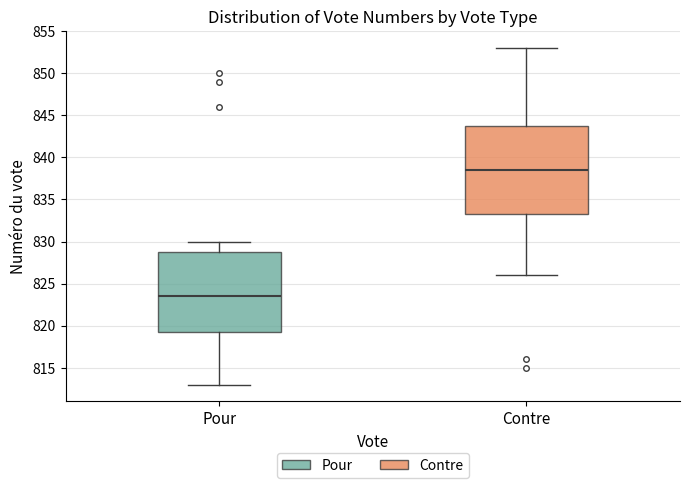

Which box's median line is the highest?

Contre